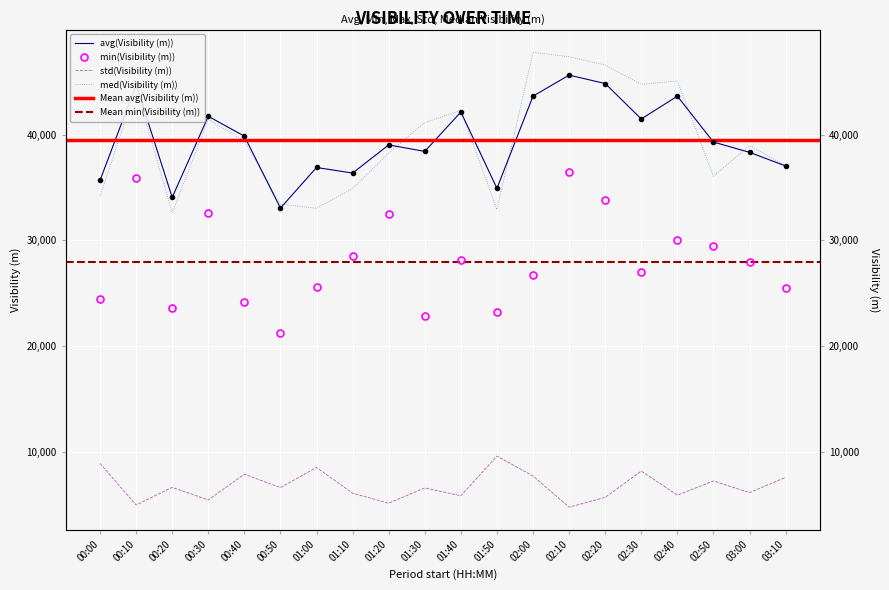

Where does the med(Visibility (m)) series first go above 39442?

00:10